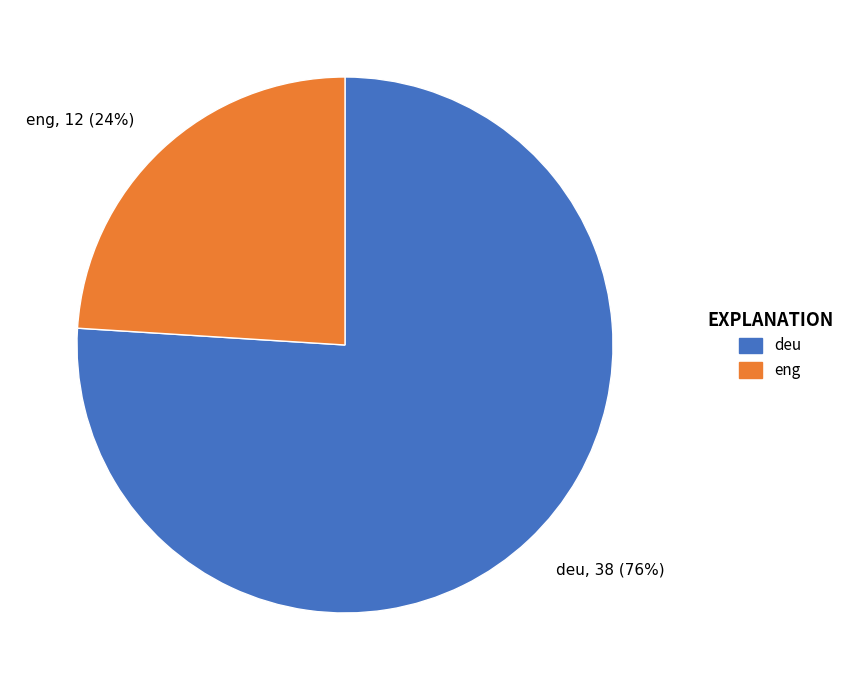

How many slices are in this pie chart?

2